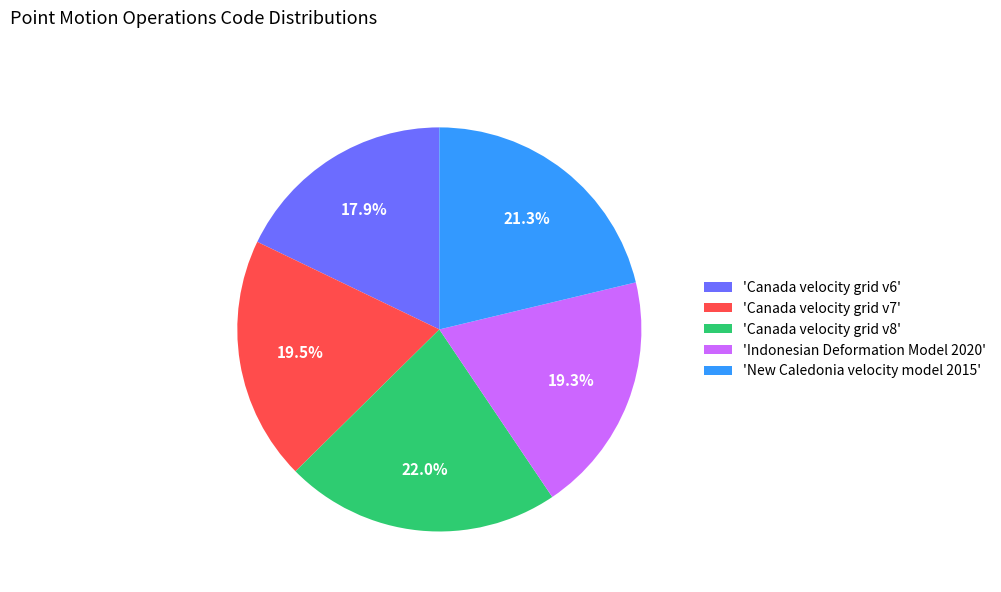

Is there a majority slice in this chart?

No